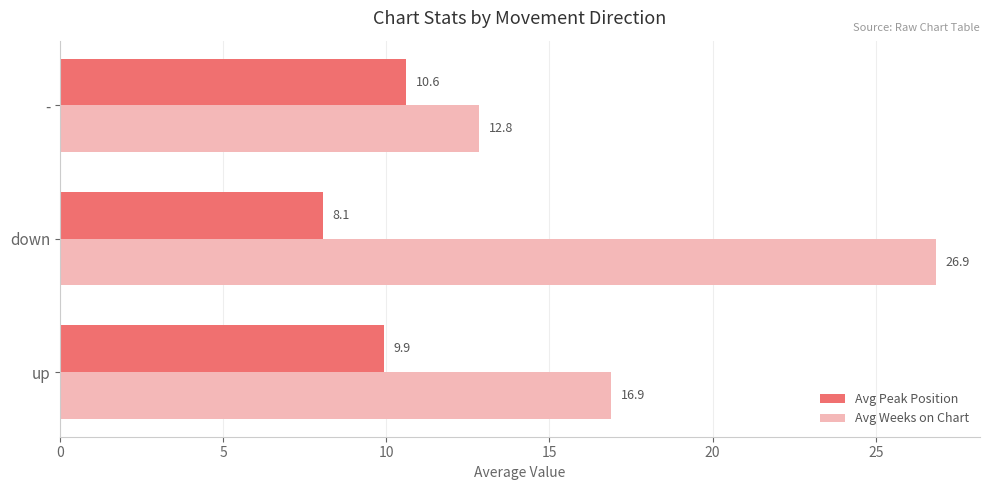

List the series in order of their overall mean, highest first.

Avg Weeks on Chart, Avg Peak Position